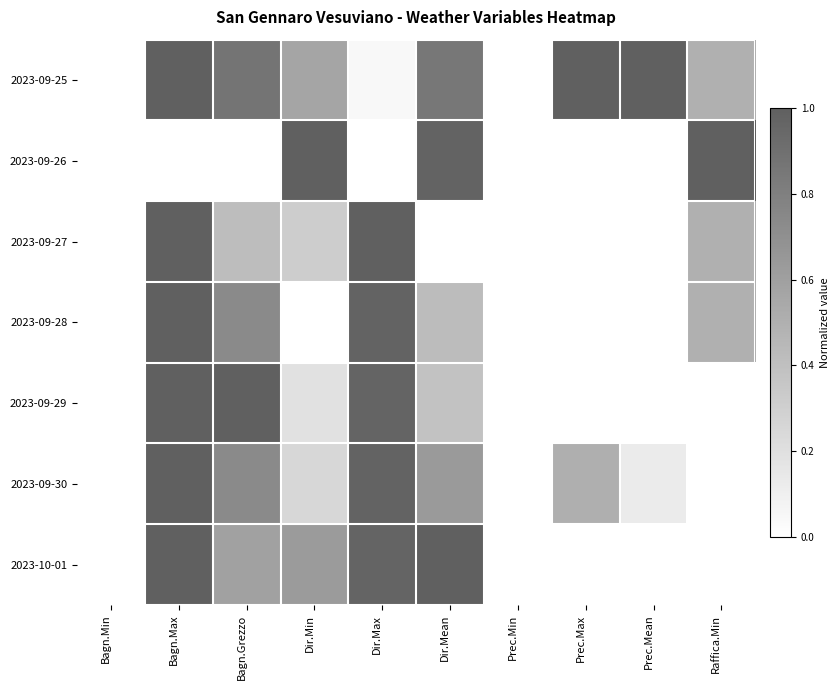

Reading left to right, transcribe all the data shown in this chart.

2023-09-25: Bagn.Min=0.0	Bagn.Max=1.0	Bagn.Grezzo=0.9	Dir.Min=0.6	Dir.Max=0.0	Dir.Mean=0.8	Prec.Min=0.0	Prec.Max=1.0	Prec.Mean=1.0	Raffica.Min=0.5
2023-09-26: Bagn.Min=0.0	Bagn.Max=0.0	Bagn.Grezzo=0.0	Dir.Min=1.0	Dir.Max=0.0	Dir.Mean=1.0	Prec.Min=0.0	Prec.Max=0.0	Prec.Mean=0.0	Raffica.Min=1.0
2023-09-27: Bagn.Min=0.0	Bagn.Max=1.0	Bagn.Grezzo=0.4	Dir.Min=0.3	Dir.Max=1.0	Dir.Mean=0.0	Prec.Min=0.0	Prec.Max=0.0	Prec.Mean=0.0	Raffica.Min=0.5
2023-09-28: Bagn.Min=0.0	Bagn.Max=1.0	Bagn.Grezzo=0.7	Dir.Min=0.0	Dir.Max=1.0	Dir.Mean=0.4	Prec.Min=0.0	Prec.Max=0.0	Prec.Mean=0.0	Raffica.Min=0.5
2023-09-29: Bagn.Min=0.0	Bagn.Max=1.0	Bagn.Grezzo=1.0	Dir.Min=0.2	Dir.Max=1.0	Dir.Mean=0.4	Prec.Min=0.0	Prec.Max=0.0	Prec.Mean=0.0	Raffica.Min=0.0
2023-09-30: Bagn.Min=0.0	Bagn.Max=1.0	Bagn.Grezzo=0.7	Dir.Min=0.2	Dir.Max=1.0	Dir.Mean=0.6	Prec.Min=0.0	Prec.Max=0.5	Prec.Mean=0.1	Raffica.Min=0.0
2023-10-01: Bagn.Min=0.0	Bagn.Max=1.0	Bagn.Grezzo=0.6	Dir.Min=0.6	Dir.Max=1.0	Dir.Mean=1.0	Prec.Min=0.0	Prec.Max=0.0	Prec.Mean=0.0	Raffica.Min=0.0